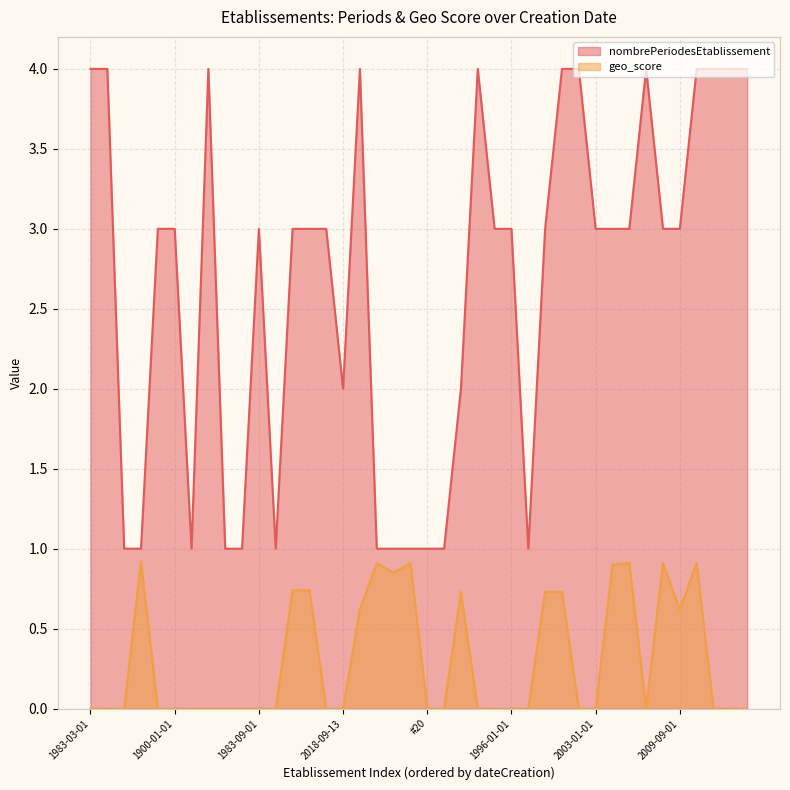

What is the sum of all geo_score values?

12.1